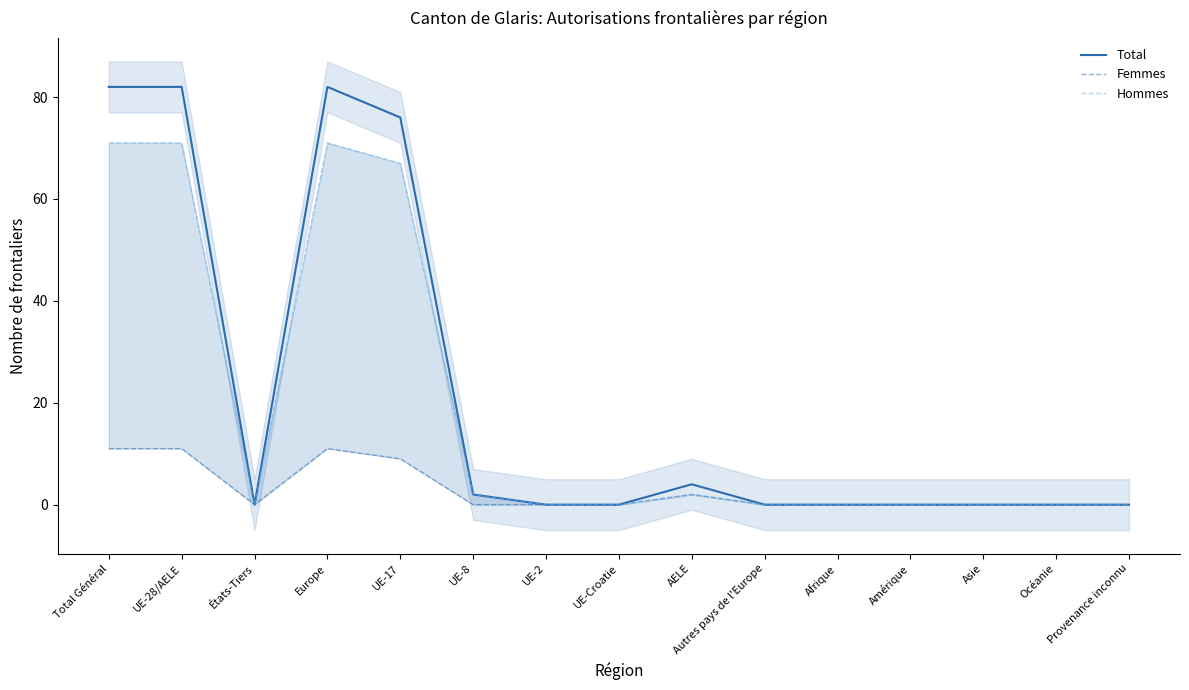

How many values in the Total series exceed 0?

6